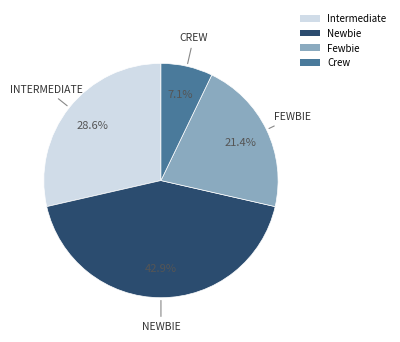

Rank the categories by value from lowest to highest.

Crew, Fewbie, Intermediate, Newbie